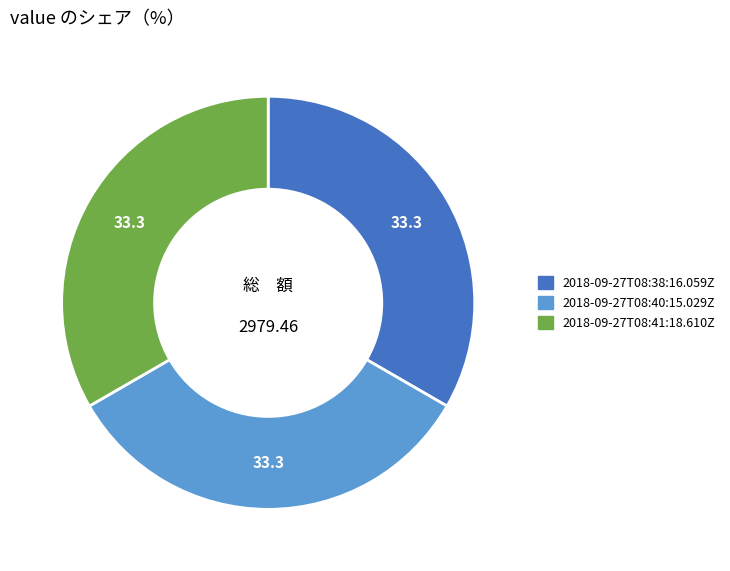

Is there any slice that represents more than half of the pie?

No